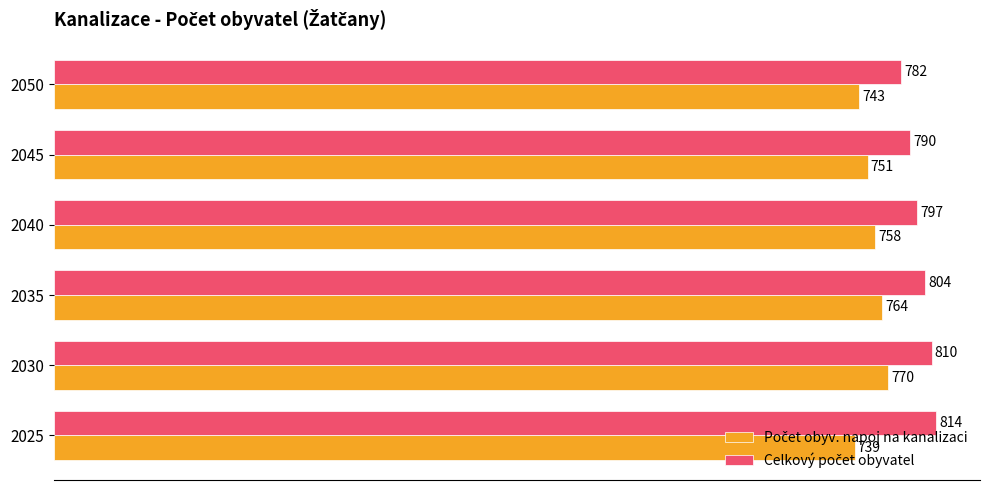

What is the spread (max minus min) of values at 2045?

39